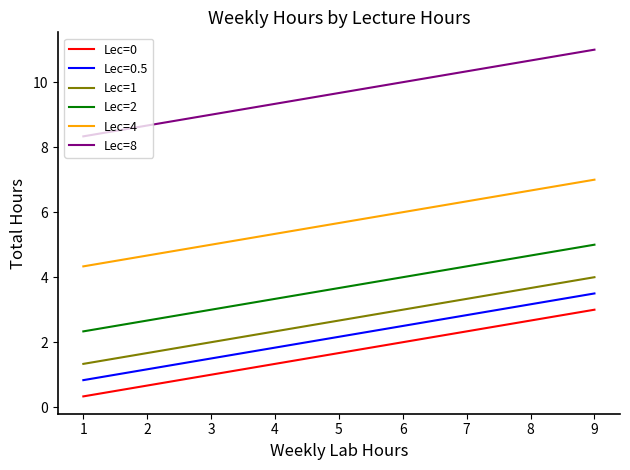

Count the number of categories in the chart.

12